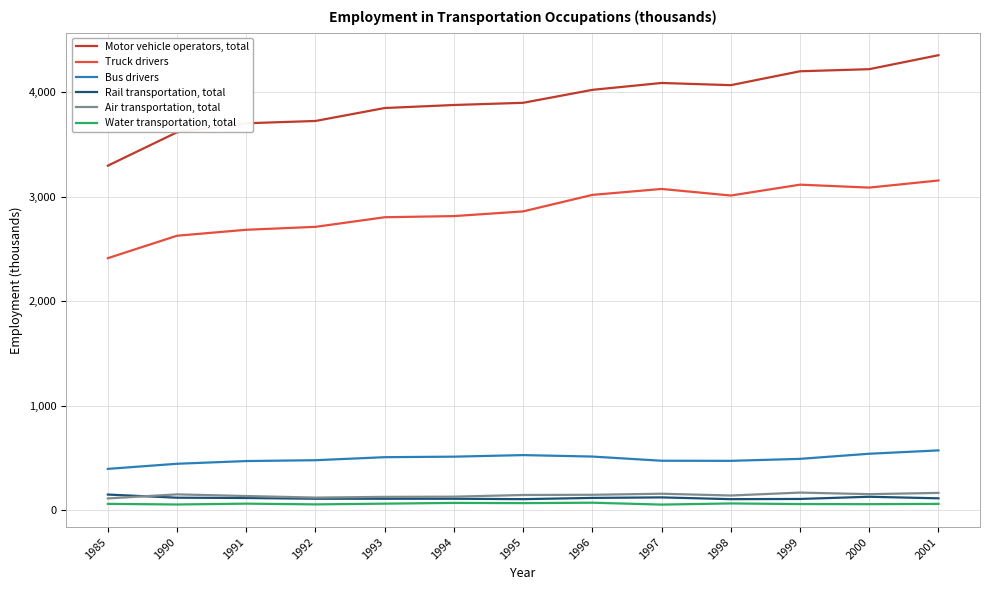

Is the value of Truck drivers at 1996 greater than the value of Water transportation, total at 2001?

Yes